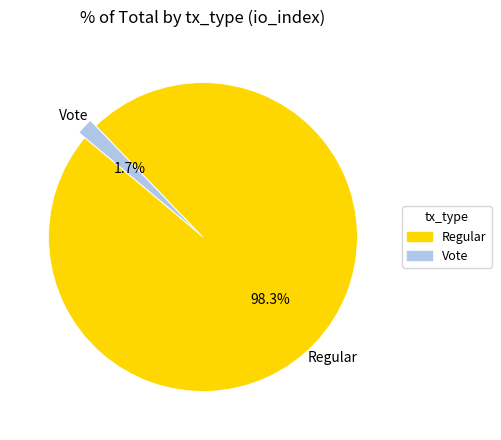

To the nearest percent, what is the difference between the Regular and Vote slice percentages?

97%